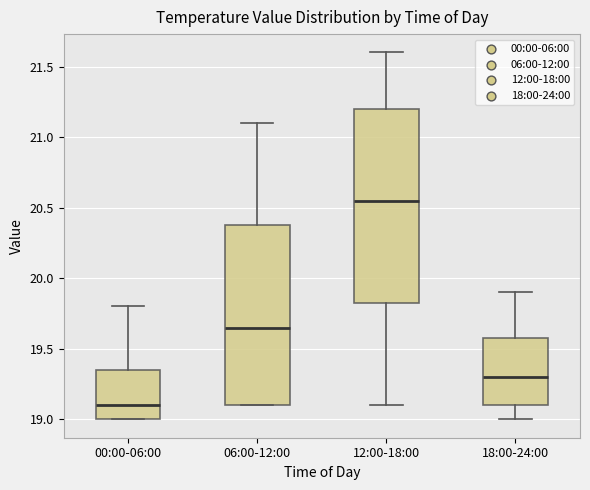

Which box is the tallest, from its lower edge to its upper edge?

12:00-18:00